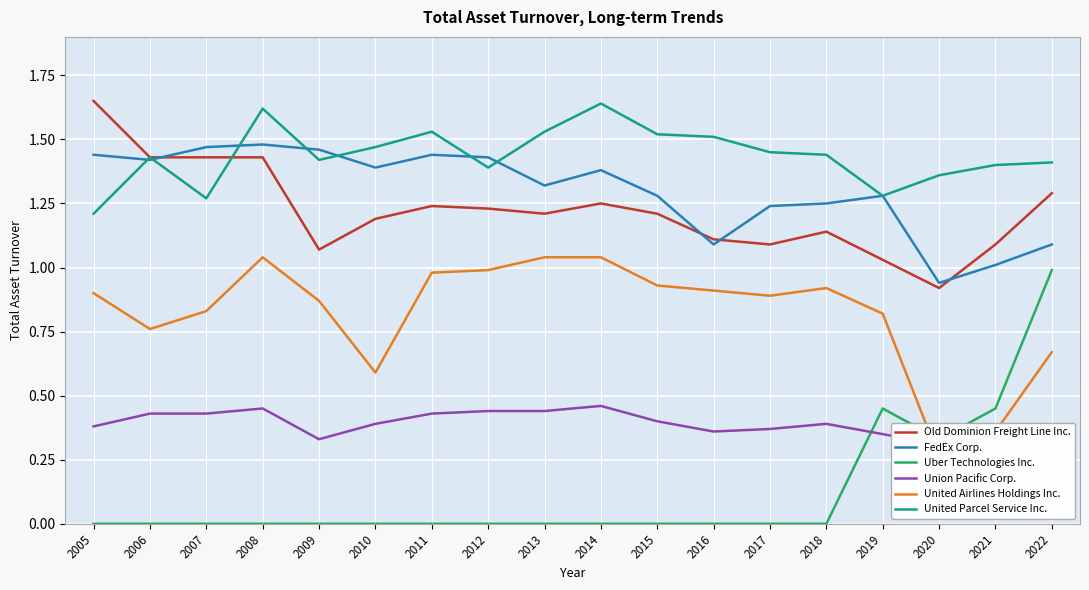

Is it true that Old Dominion Freight Line Inc. equals 1.1 at 2021?

True